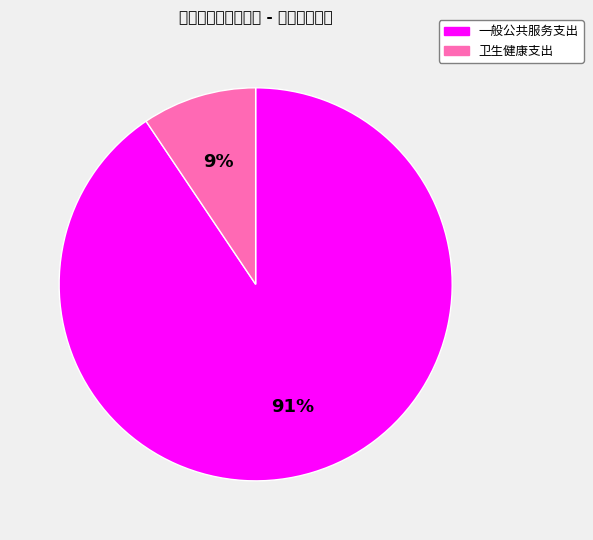

To the nearest percent, what portion does 一般公共服务支出 represent?

91%